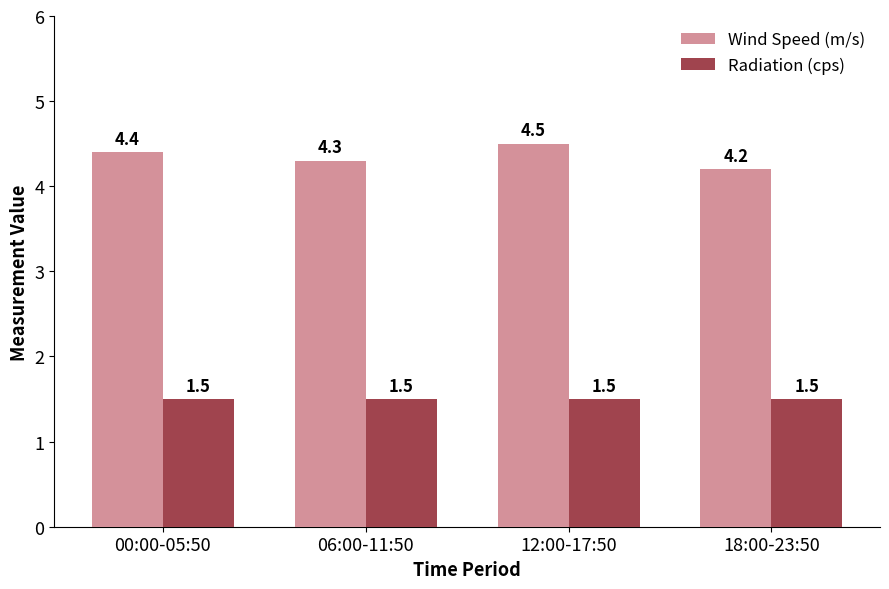

Between 06:00-11:50 and 12:00-17:50, which series saw the biggest shift?

Wind Speed (m/s)